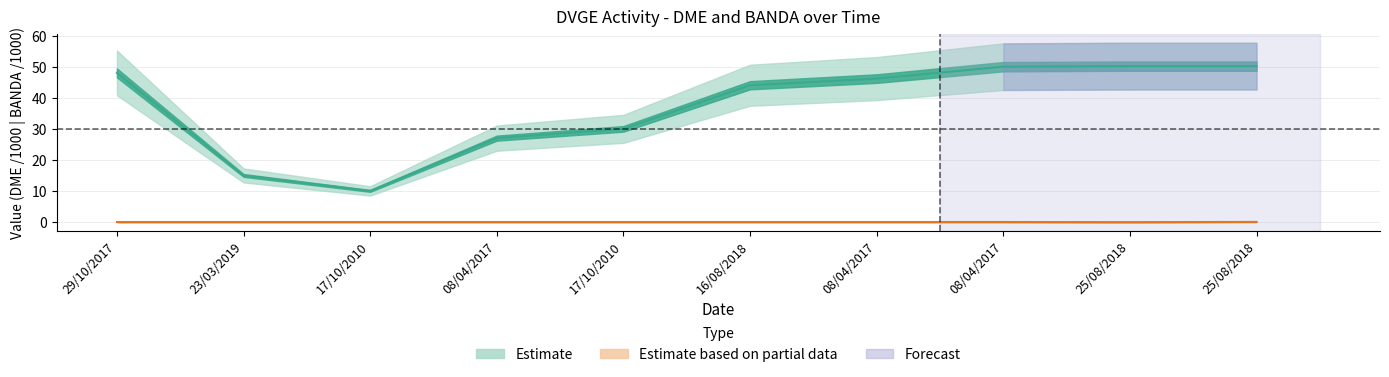

True or false: DME_values and BANDA_values intersect in this chart.

False